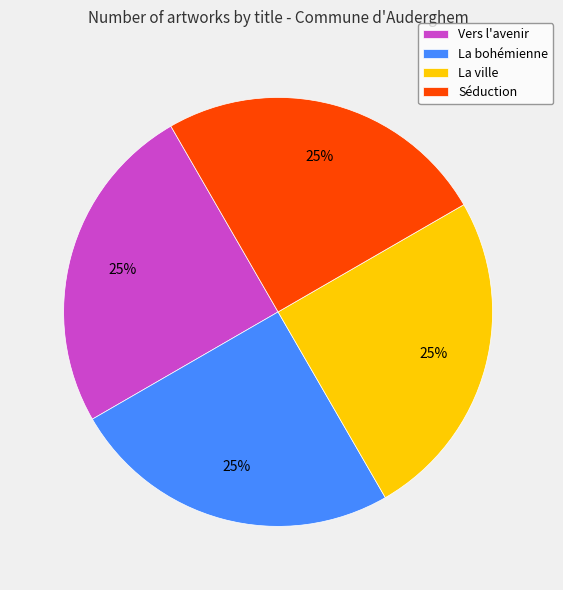

How many segments does this pie chart have?

4